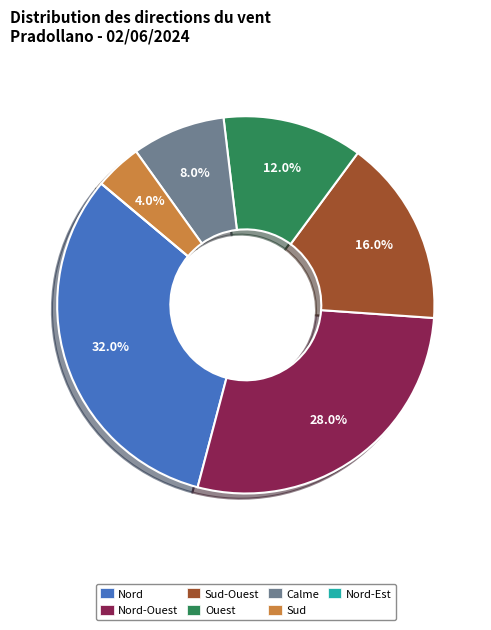

Is it true that Nord-Ouest is 28% of the pie?

True